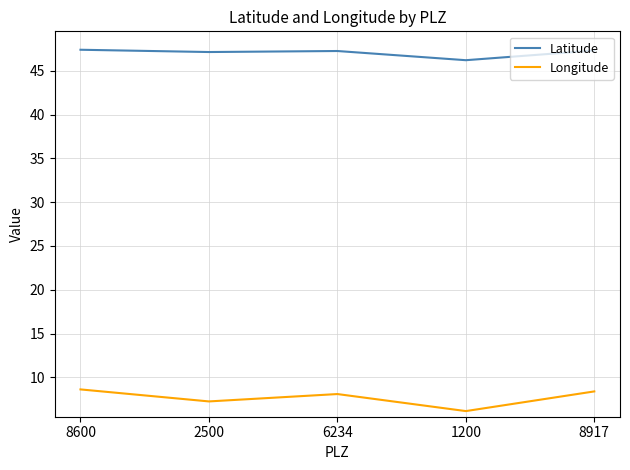

Where is Longitude nearest to the value 7?

2500